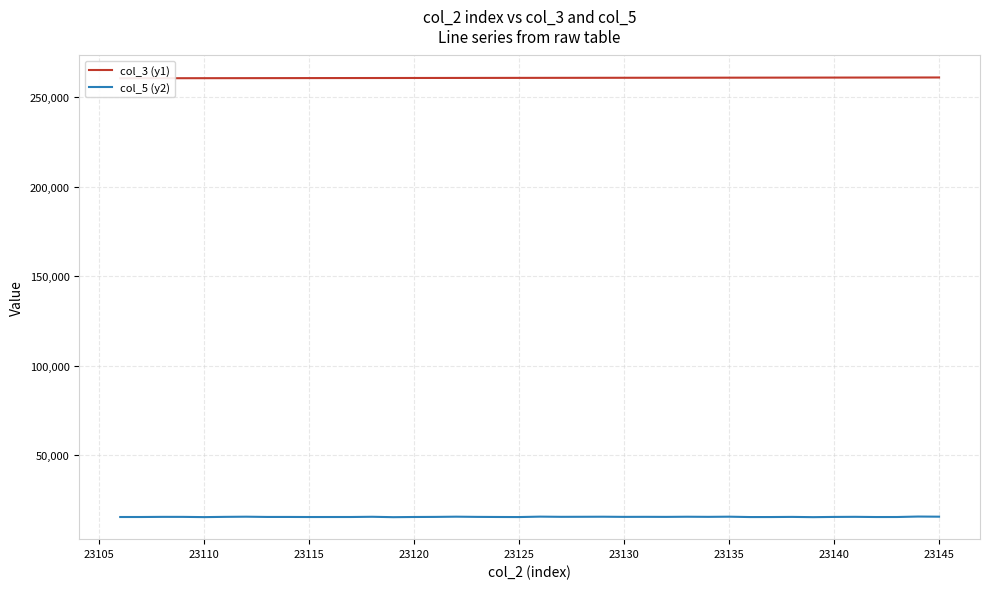

What is the minimum value for col_5 (y2)?

15431